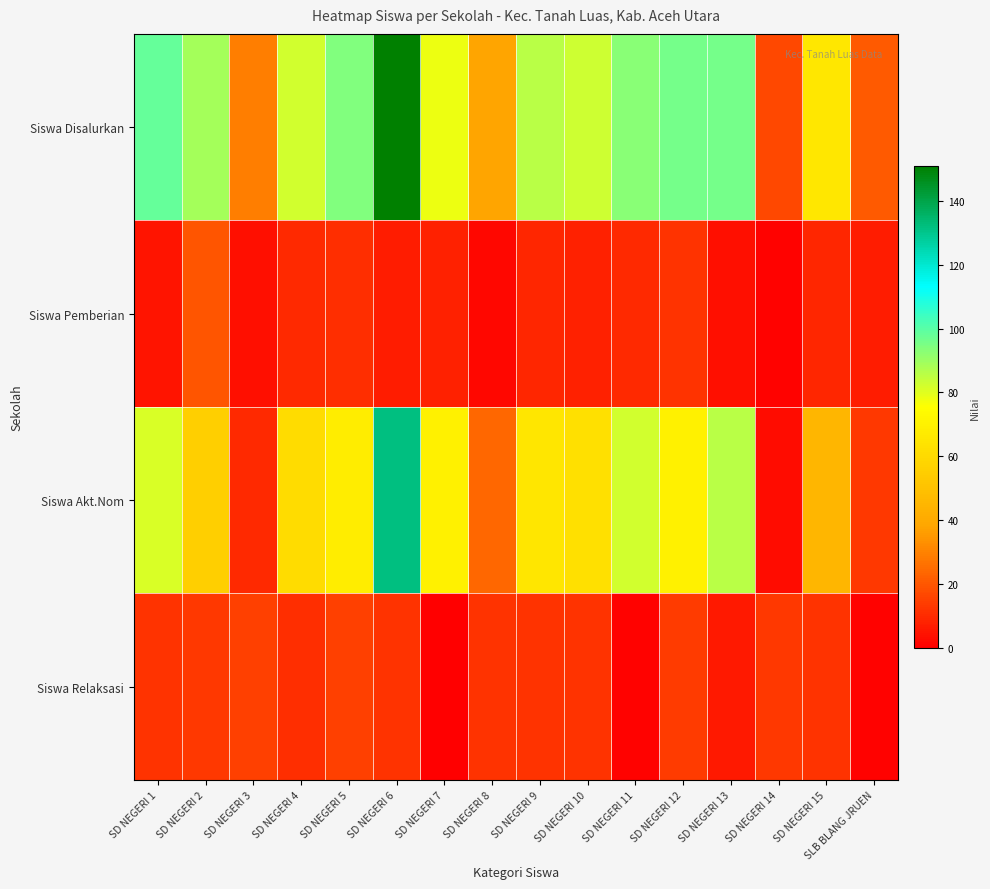

What is the spread (max minus min) of values at SD NEGERI 6?

144